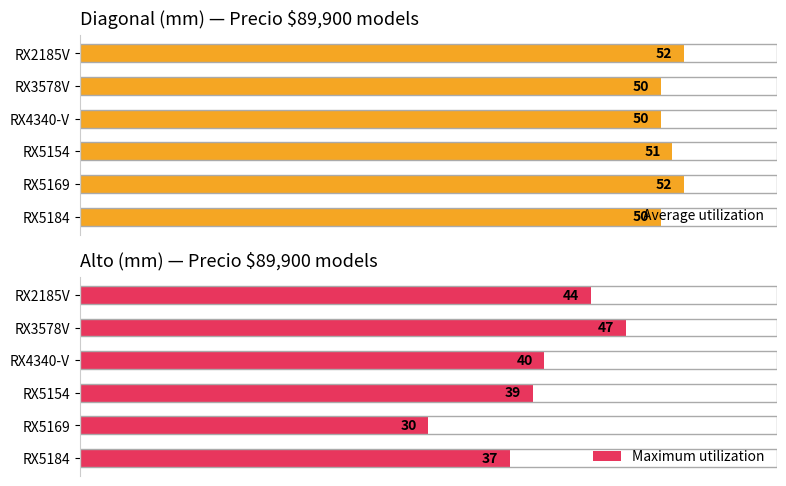

How many groups of bars are there?

6